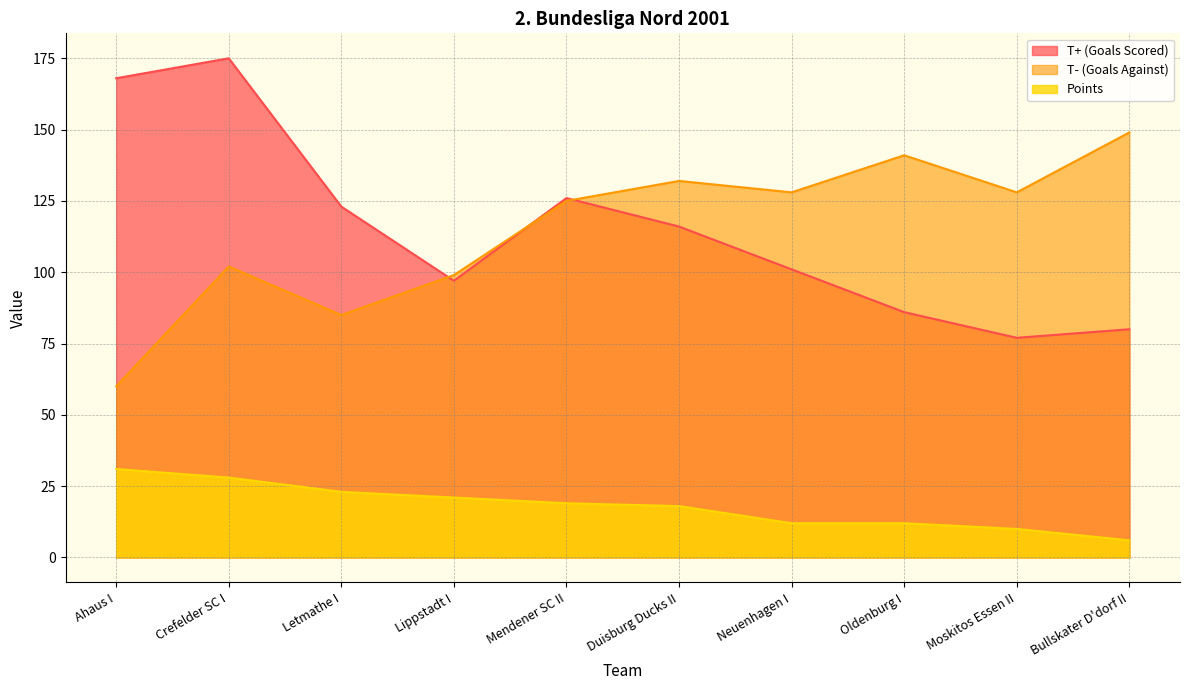

What are all the series names shown in the legend?

T+ (Goals Scored), T- (Goals Against), Points